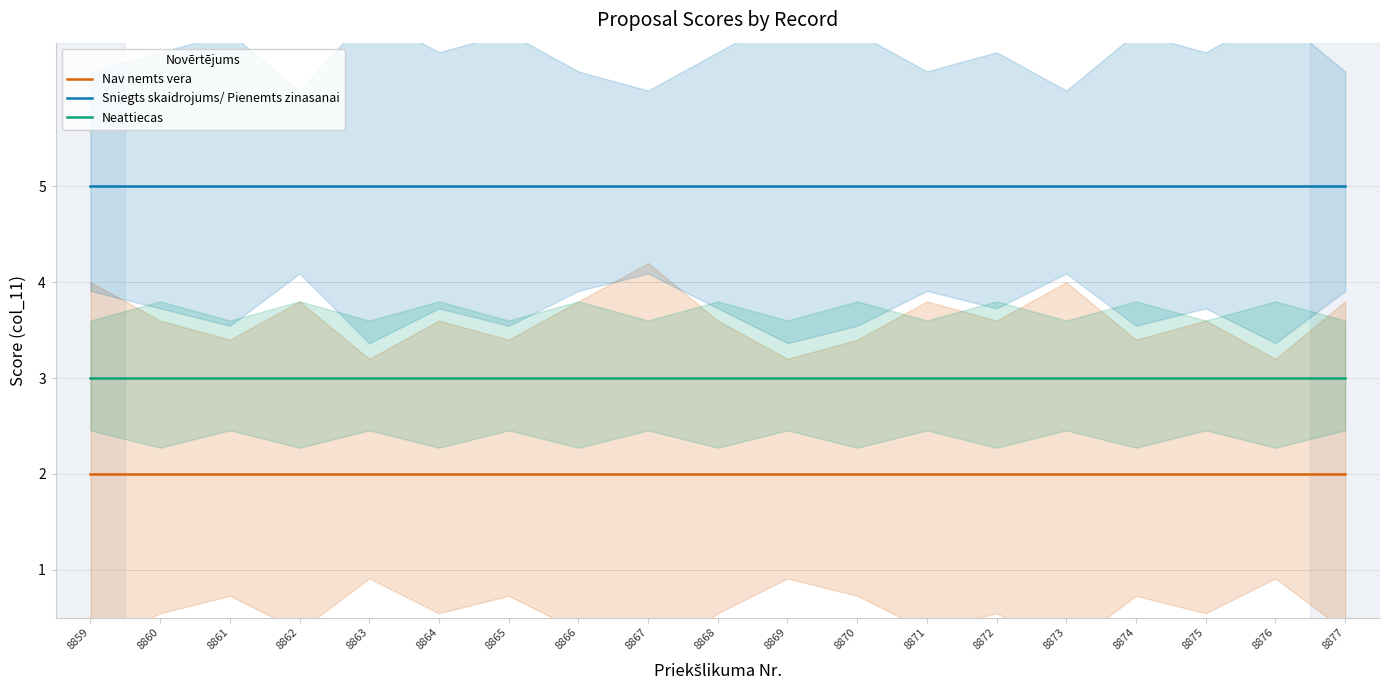

What is the difference between the highest and lowest values at 8863?

3